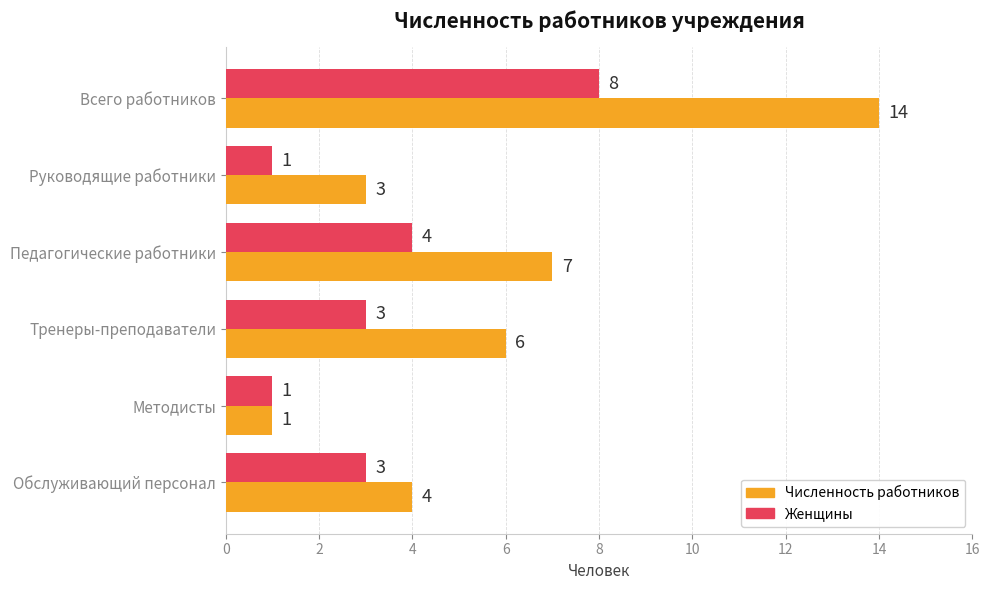

What are all the series names shown in the legend?

Численность работников, Женщины